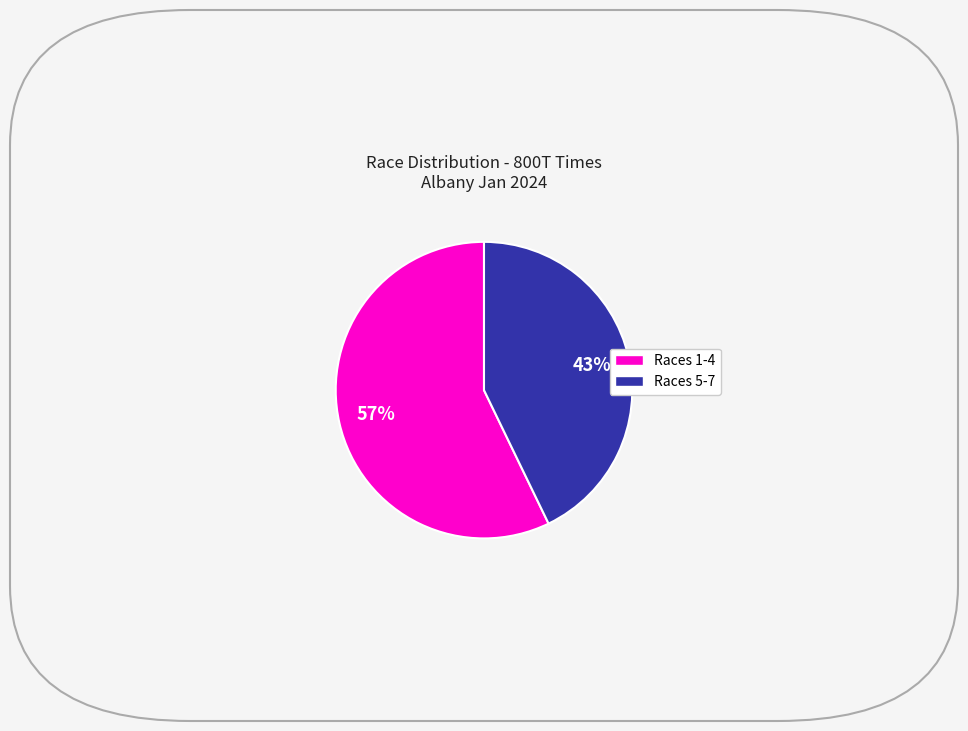

To the nearest percent, what is the average slice percentage?

50%